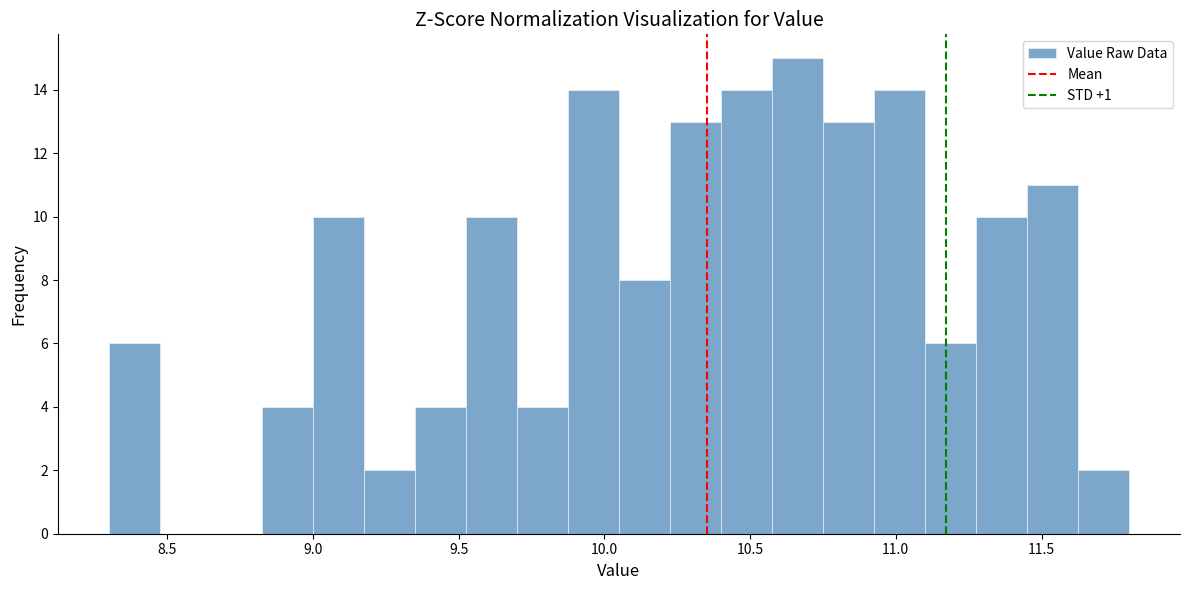

Read against the x-axis, roughly where is the centre of the tallest bar?

10.65